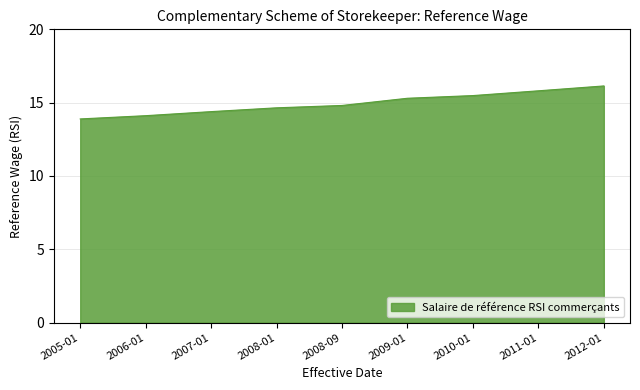

Which label corresponds to the largest value in the chart?

2012-01